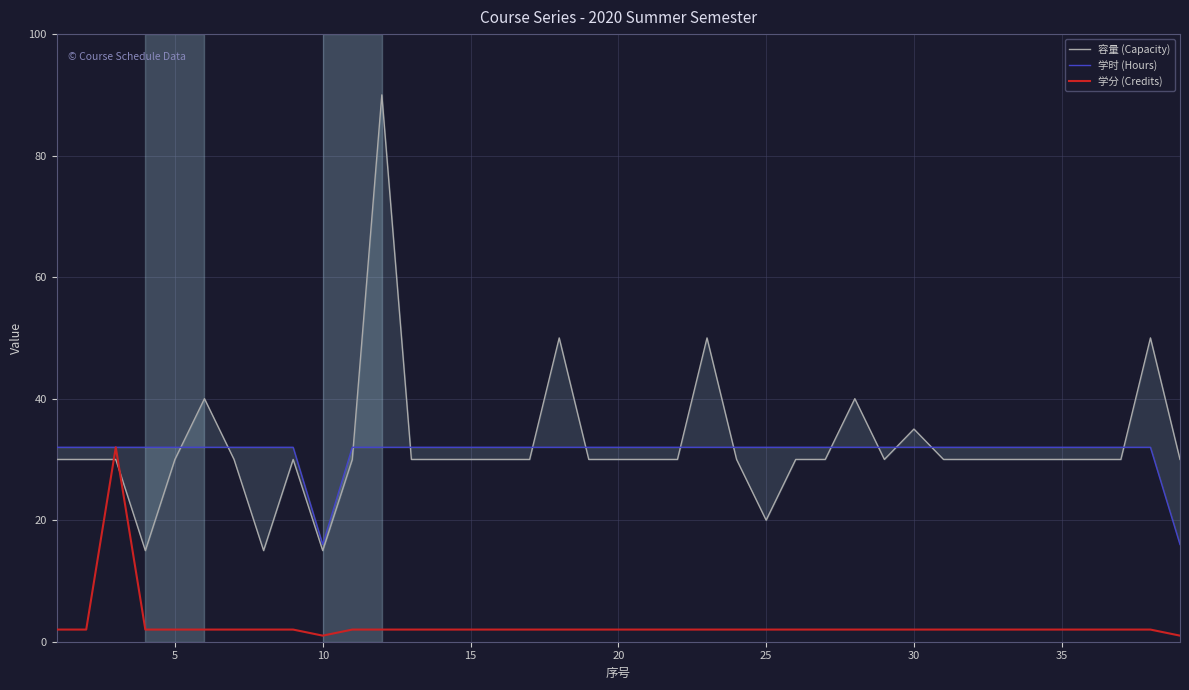

What is the highest value of the 学分 (Credits) series?

32